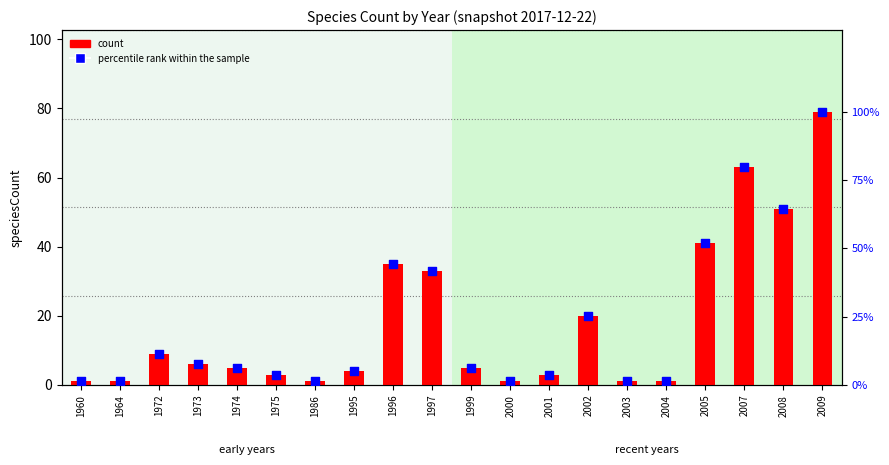

What are all the series names shown in the legend?

count, percentile rank within the sample